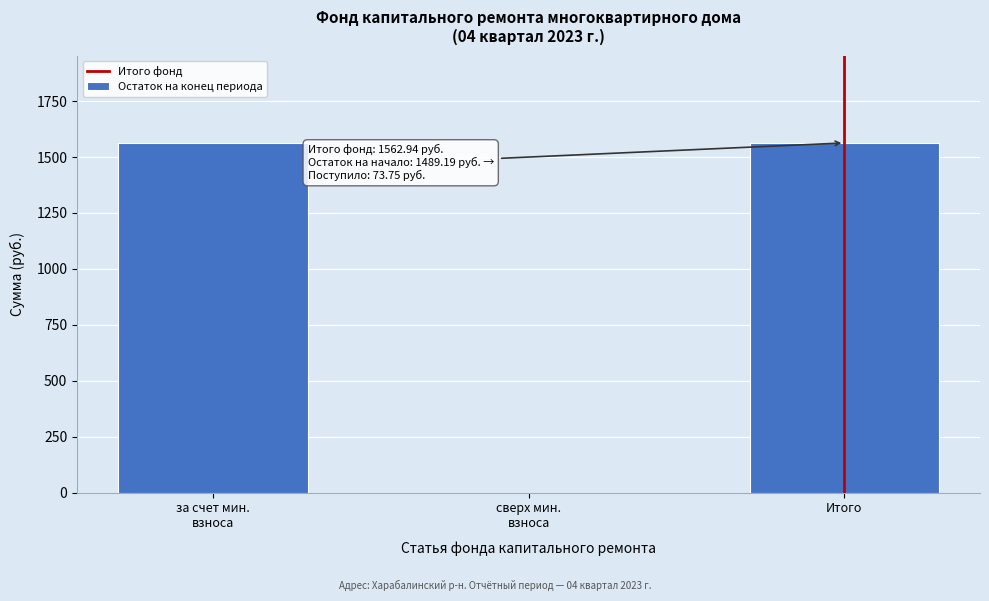

The chart shows a value of 2389.3 at Итого. True or false?

False